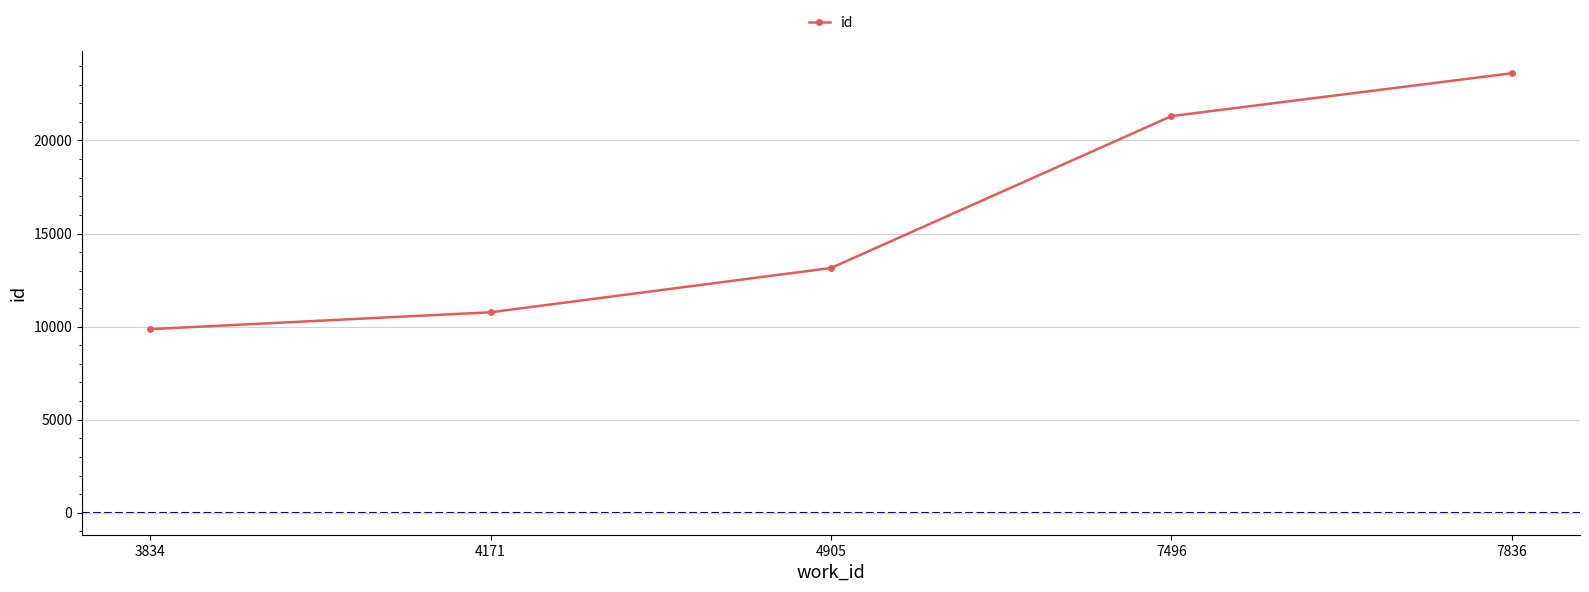

Reading left to right, transcribe all the data shown in this chart.

9865	10771	13150	21311	23614